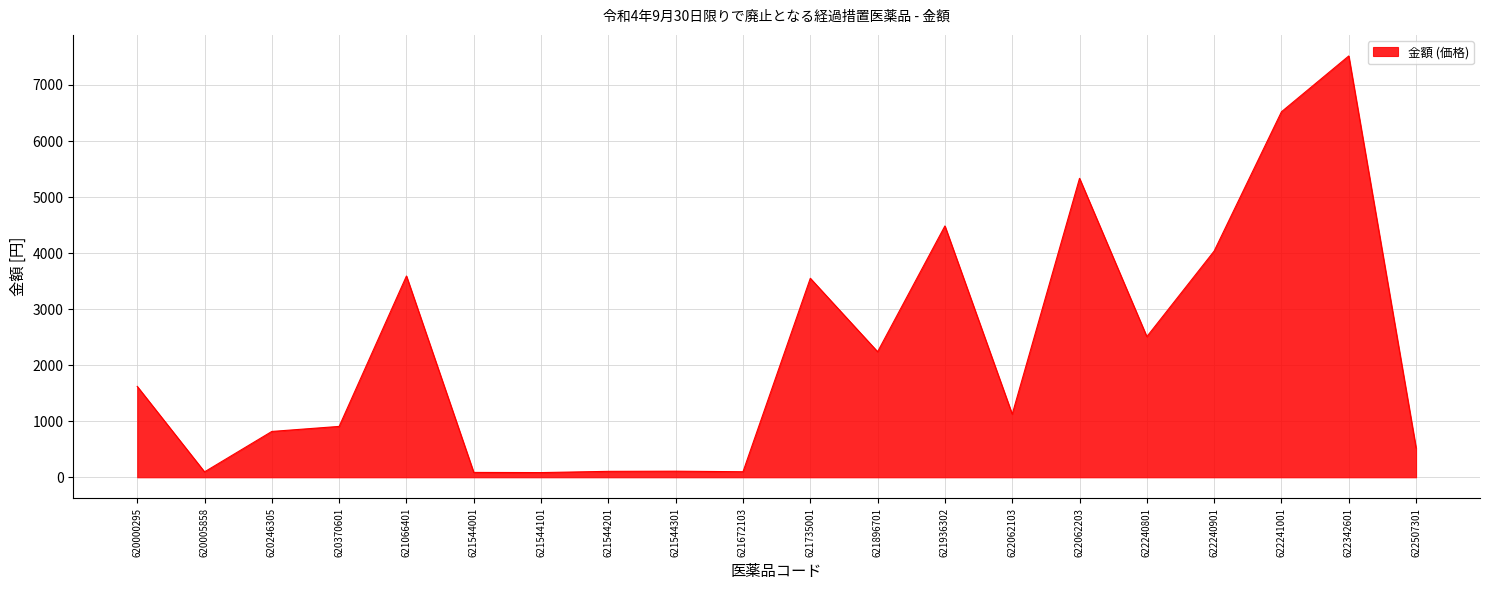

What is the difference between the maximum and minimum values?

7434